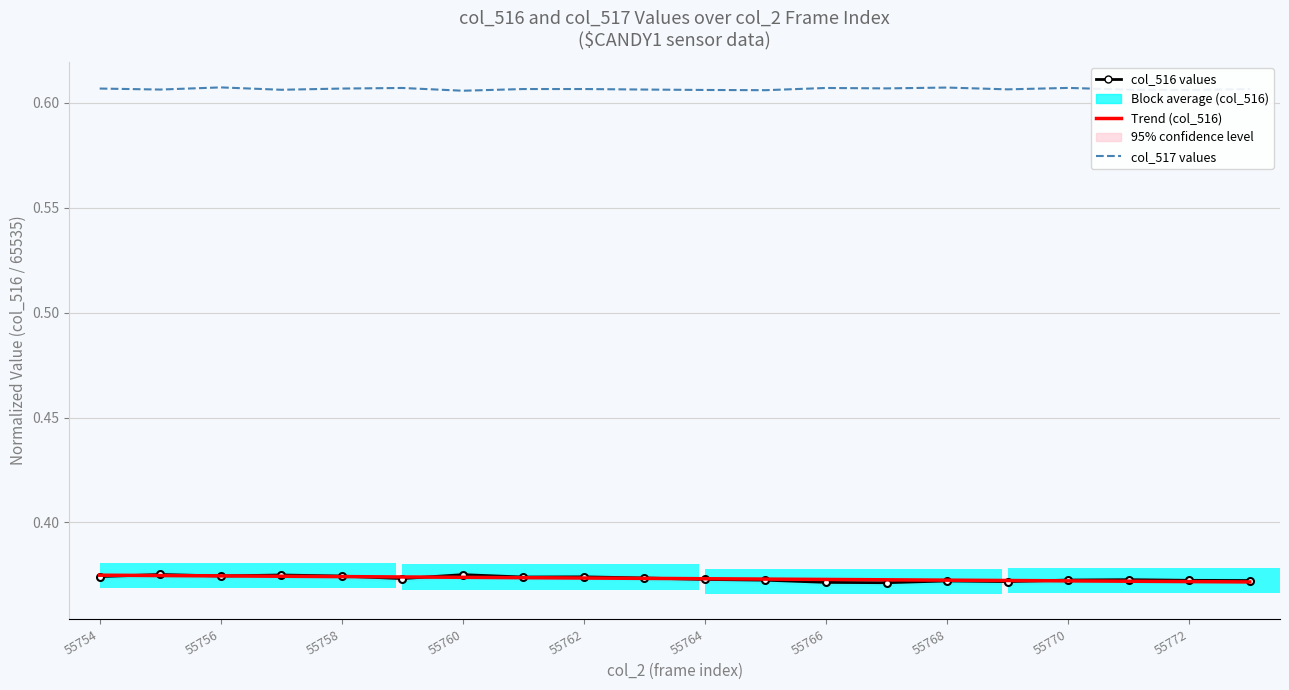

The Trend (col_516) series shows 0.5 at 55760. True or false?

False